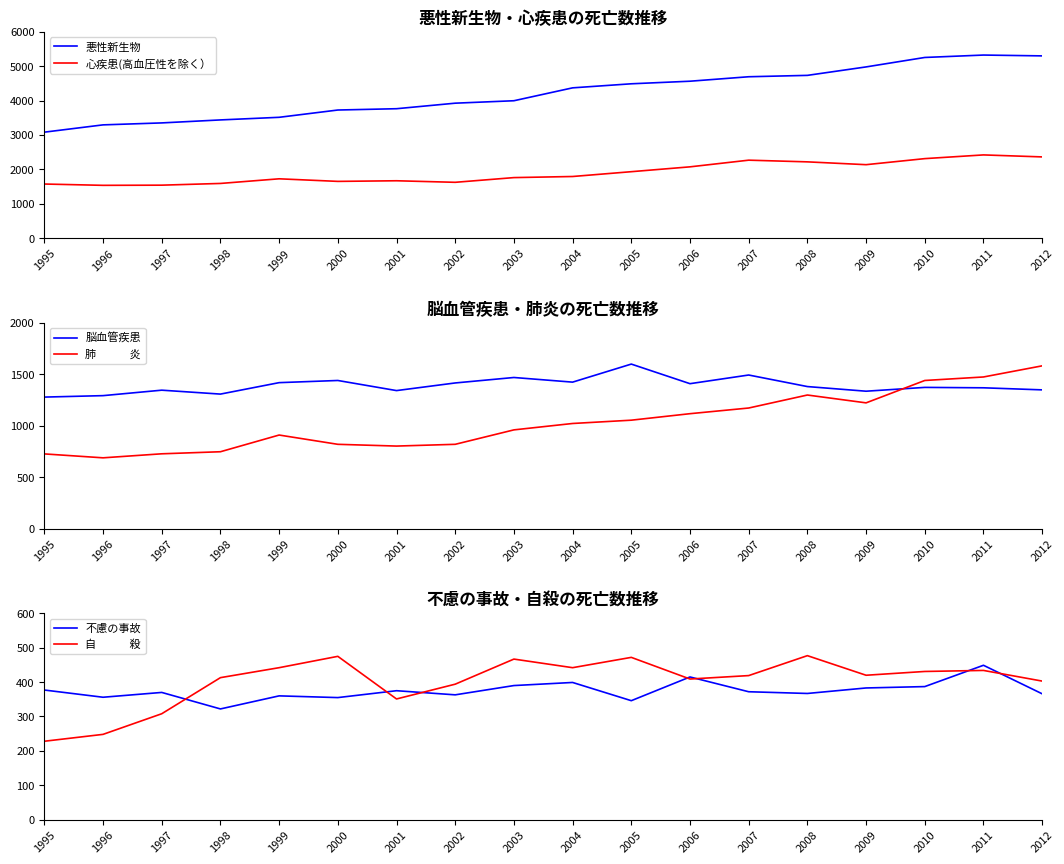

How many interior local peaks does the 脳血管疾患 series have?

6